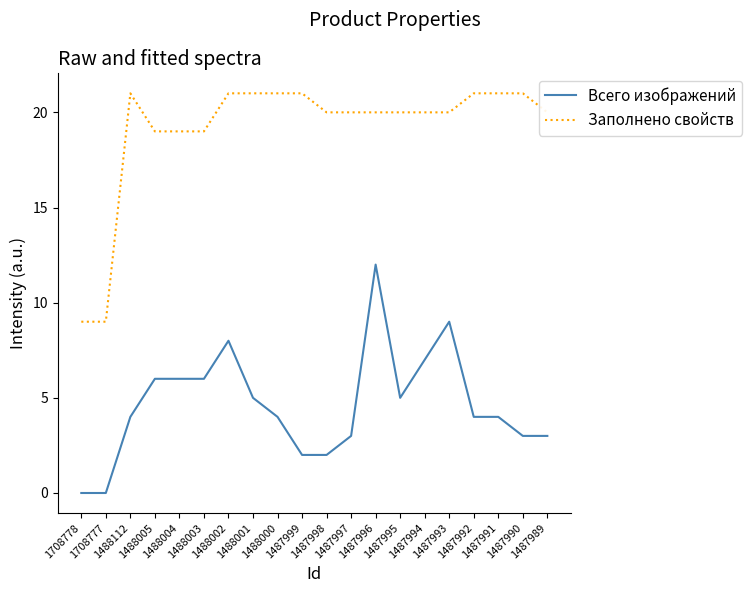

Is this an area chart (filled region under the line)?

No